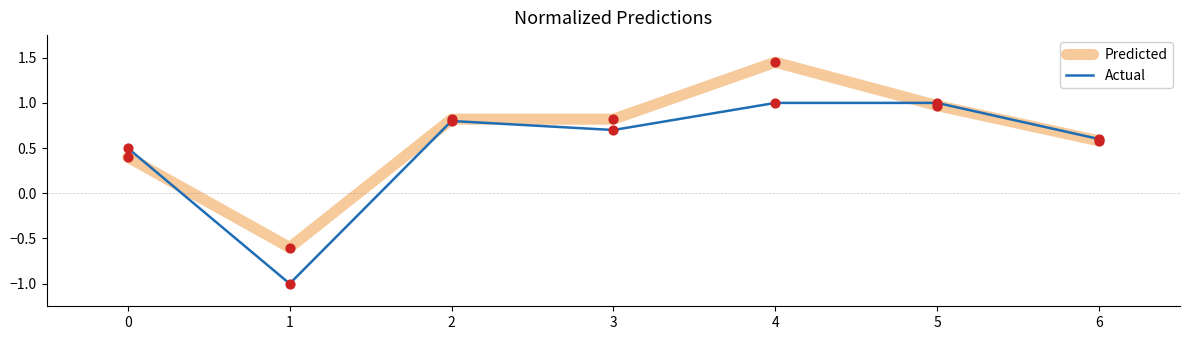

At how many categories does at least one series exceed 0?

6